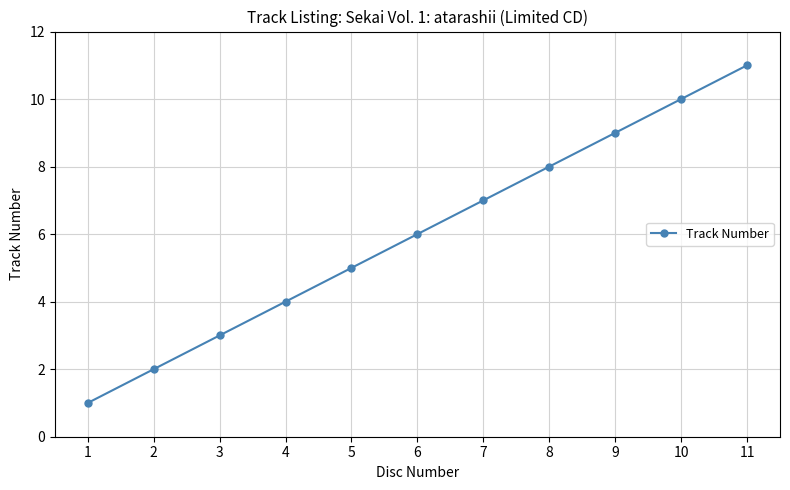

Does the chart have visible grid lines?

Yes